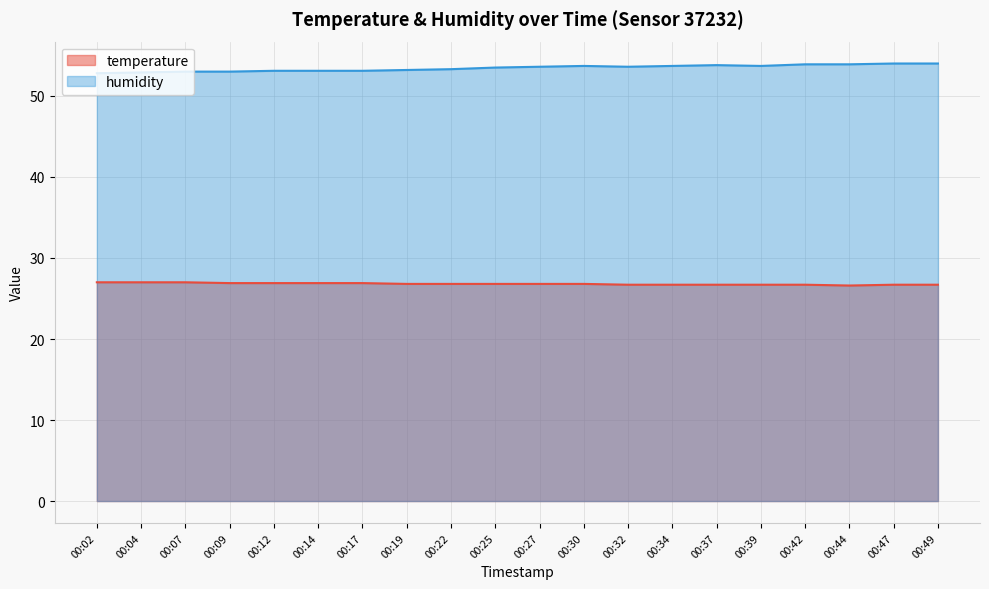

Reading right to left, extract all data points from this chart.

temperature: 26.7	26.7	26.6	26.7	26.7	26.7	26.7	26.7	26.8	26.8	26.8	26.8	26.8	26.9	26.9	26.9	26.9	27.0	27.0	27.0
humidity: 54.0	54.0	53.9	53.9	53.7	53.8	53.7	53.6	53.7	53.6	53.5	53.3	53.2	53.1	53.1	53.1	53.0	53.0	52.9	52.8